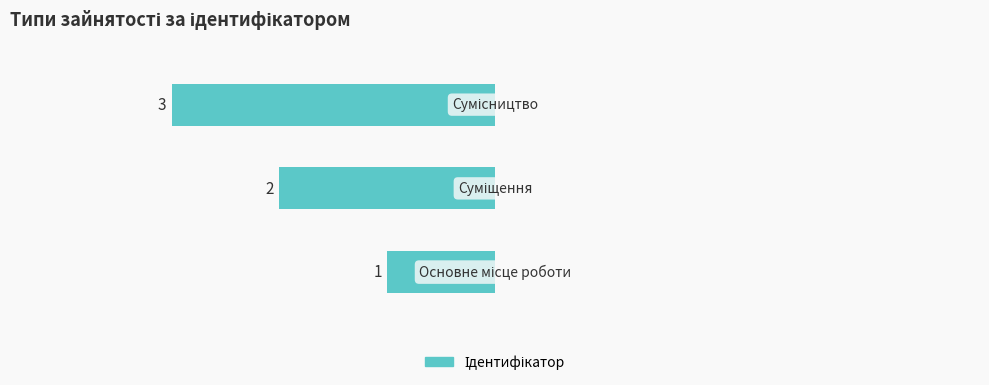

Does the chart contain any negative values?

Yes